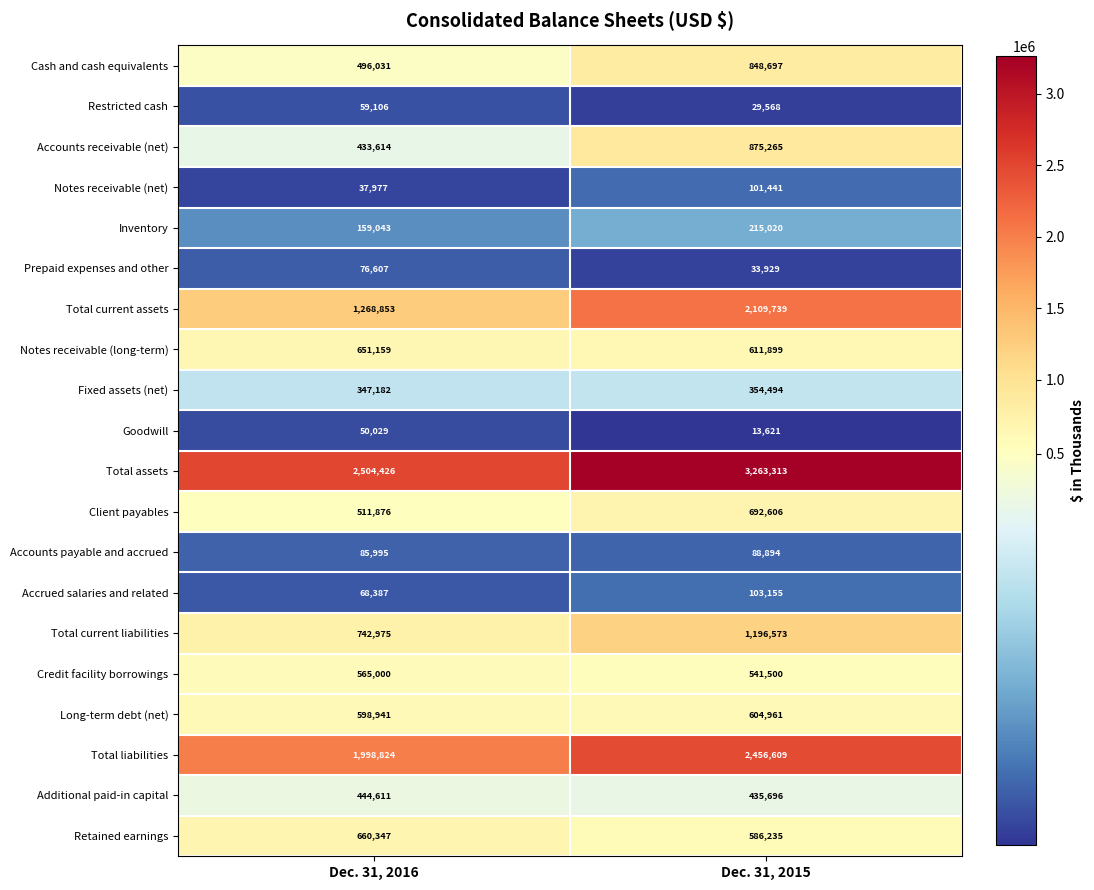

At which category does the chart reach its minimum across all series?

Dec. 31, 2015